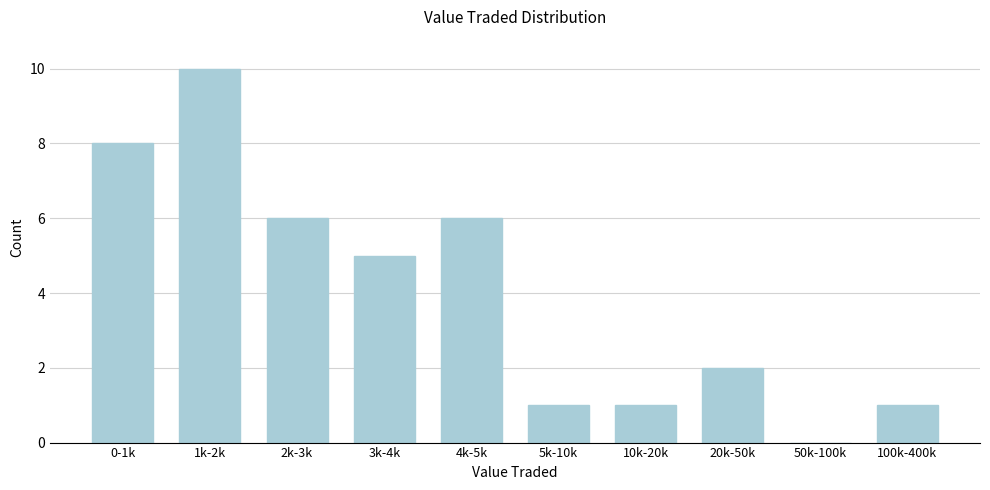

Reading left to right, list all the values displayed in this chart.

0-1k=8	1k-2k=10	2k-3k=6	3k-4k=5	4k-5k=6	5k-10k=1	10k-20k=1	20k-50k=2	50k-100k=0	100k-400k=1